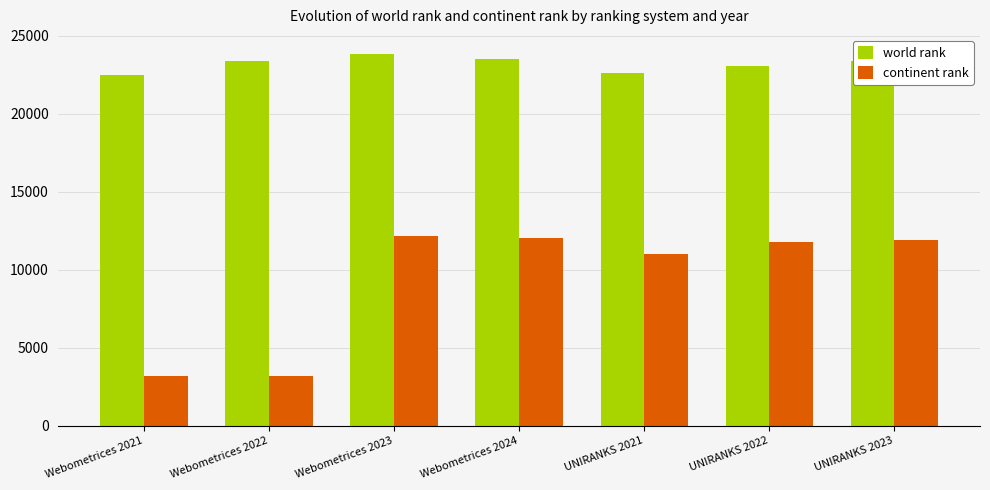

What is the difference between the highest and lowest values at Webometrices 2023?

11671